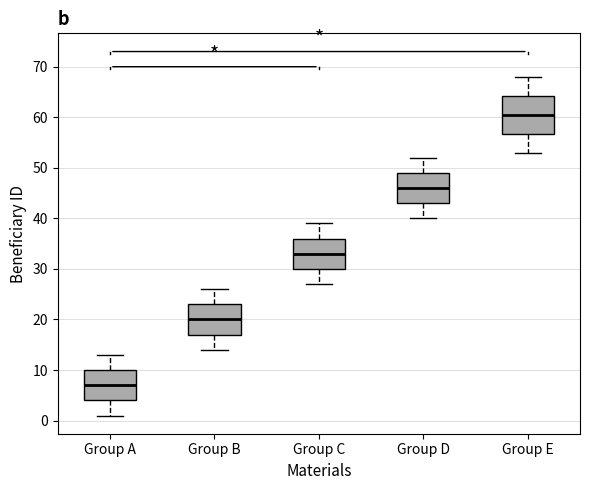

Reading left to right, transcribe this box plot: for each box, give where its median line is, the range the box spans, and where its two whiskers end, as read against the y-axis. The values are not printed on the chart, so give them approximately, as read against the axis.

Group A: median 7, box 4 to 10, whiskers 1 to 13
Group B: median 20, box 17 to 23, whiskers 14 to 26
Group C: median 33, box 30 to 36, whiskers 27 to 39
Group D: median 46, box 43 to 49, whiskers 40 to 52
Group E: median 61, box 57 to 64, whiskers 53 to 68